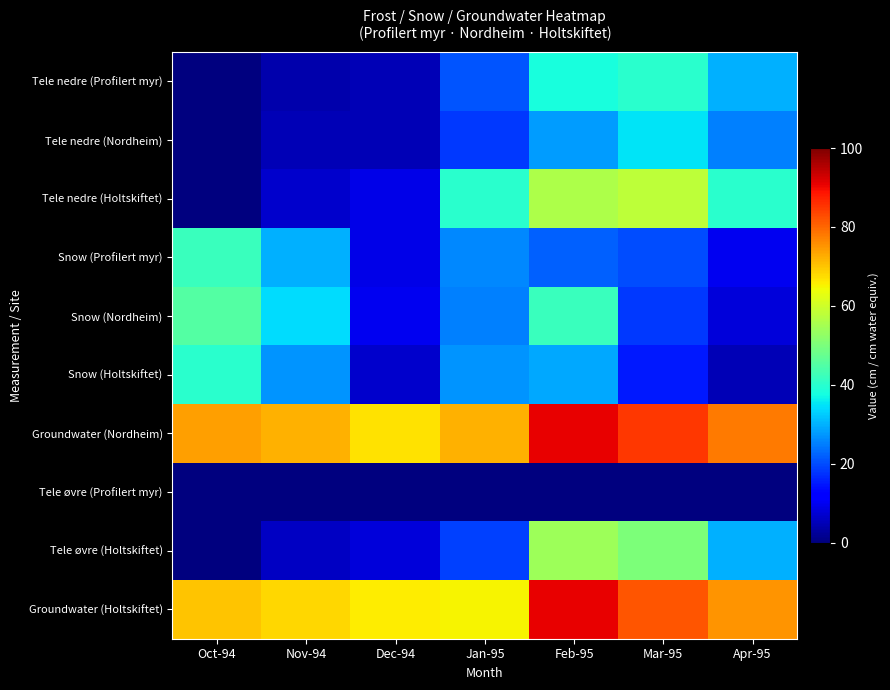

At Dec-94, list the series in order from largest to smallest.

Groundwater (Nordheim), Groundwater (Holtskiftet), Snow (Nordheim), Tele nedre (Holtskiftet), Snow (Profilert myr), Tele øvre (Holtskiftet), Snow (Holtskiftet), Tele nedre (Profilert myr), Tele nedre (Nordheim), Tele øvre (Profilert myr)